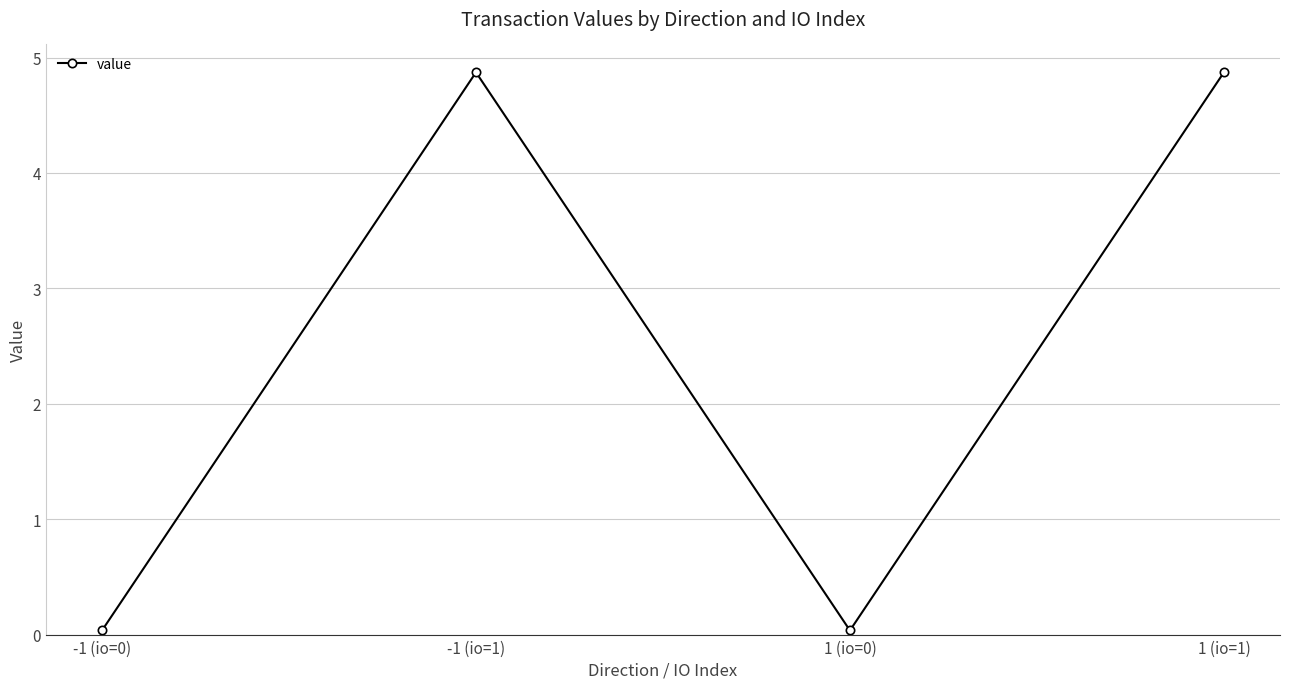

True or false: the data has more than 1 interior local peaks.

False